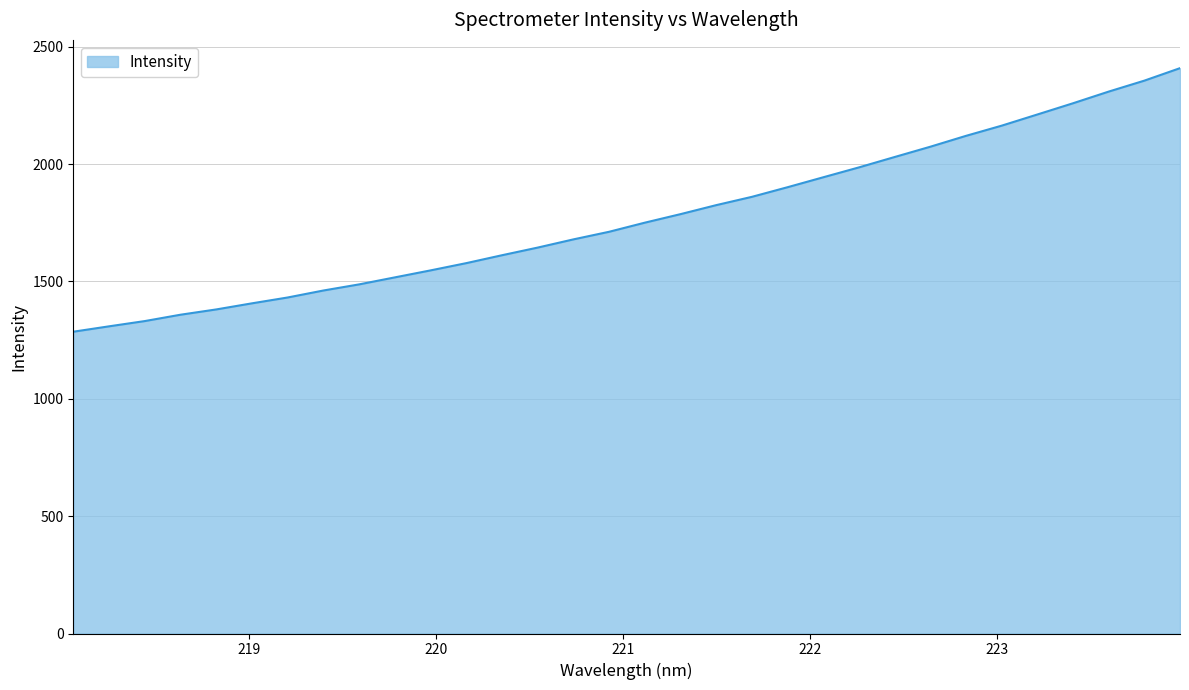

What is the smallest value displayed?

1285.9